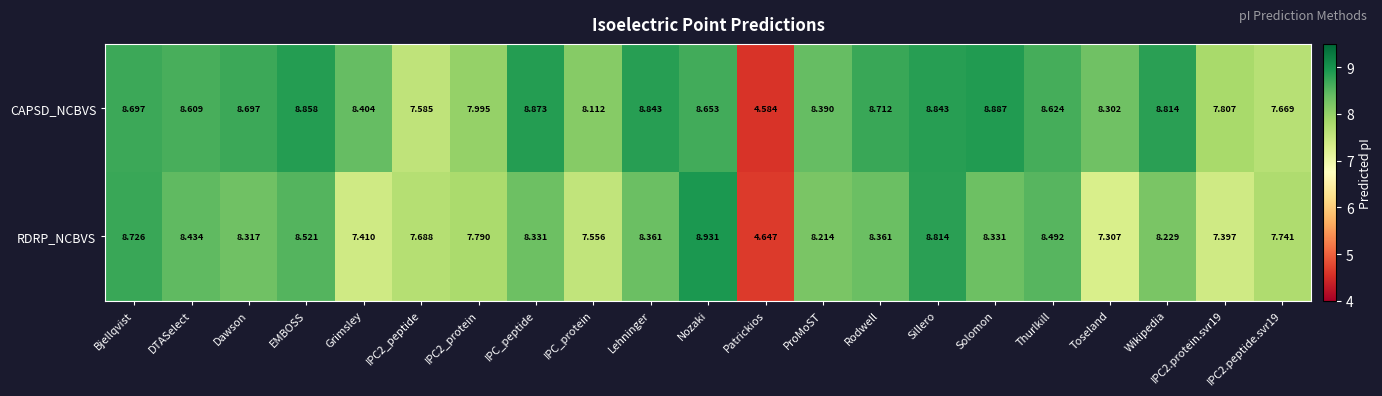

At which label does RDRP_NCBVS first exceed 8?

Bjellqvist